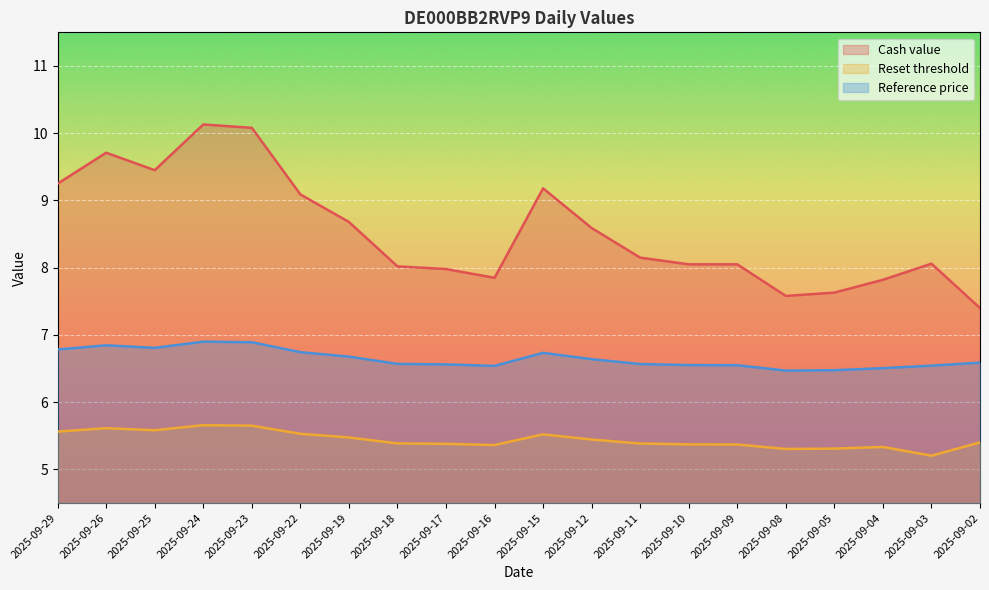

Read the Reference price value at 2025-09-24.

6.9